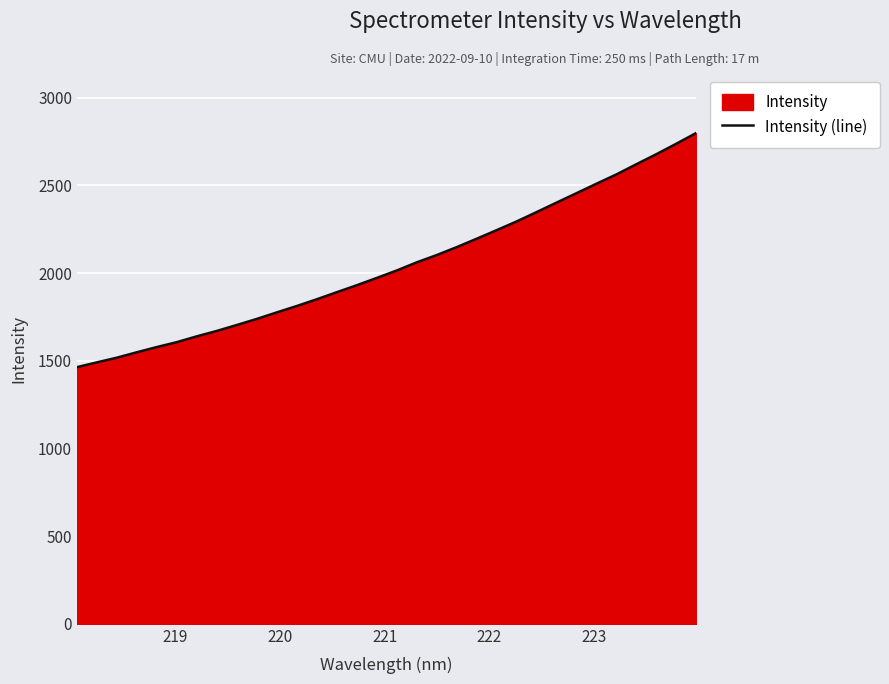

What is the maximum value shown in the chart?

2799.1